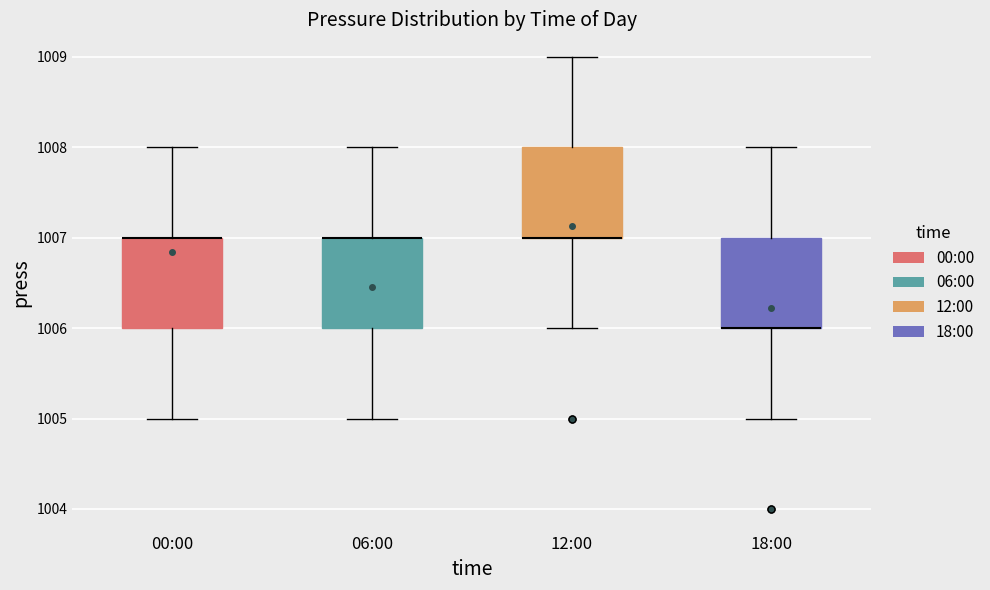

Reading left to right, transcribe this box plot: for each box, give where its median line is, the range the box spans, and where its two whiskers end, as read against the y-axis. The values are not printed on the chart, so give them approximately, as read against the axis.

00:00: median 1007 (drawn on the box's upper edge), box 1006 to 1007, whiskers 1005 to 1008
06:00: median 1007 (drawn on the box's upper edge), box 1006 to 1007, whiskers 1005 to 1008
12:00: median 1007 (drawn on the box's lower edge), box 1007 to 1008, whiskers 1006 to 1009
18:00: median 1006 (drawn on the box's lower edge), box 1006 to 1007, whiskers 1005 to 1008